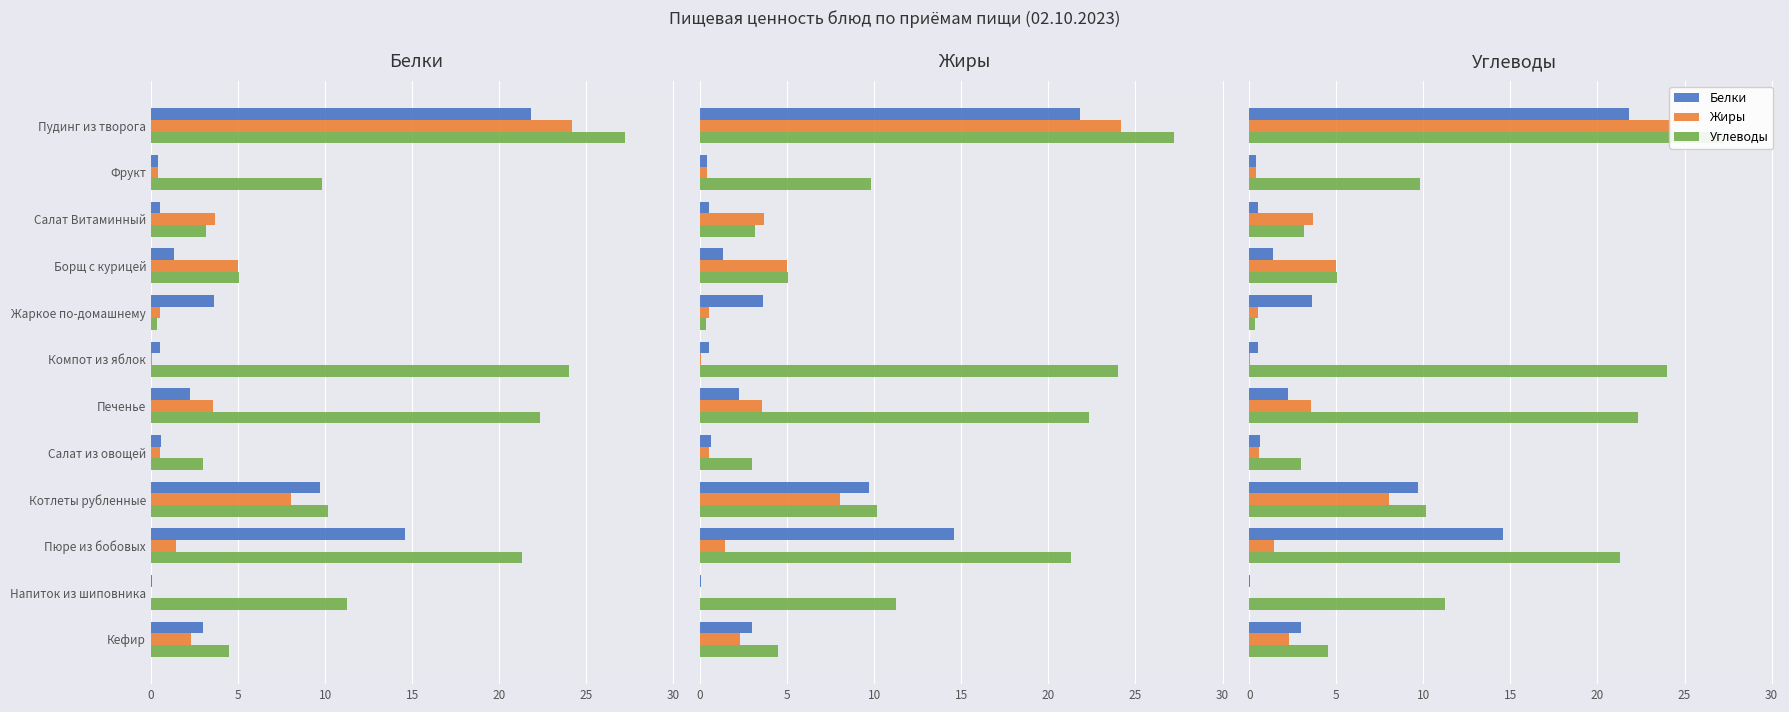

How many data points in Жиры are above 2?

6